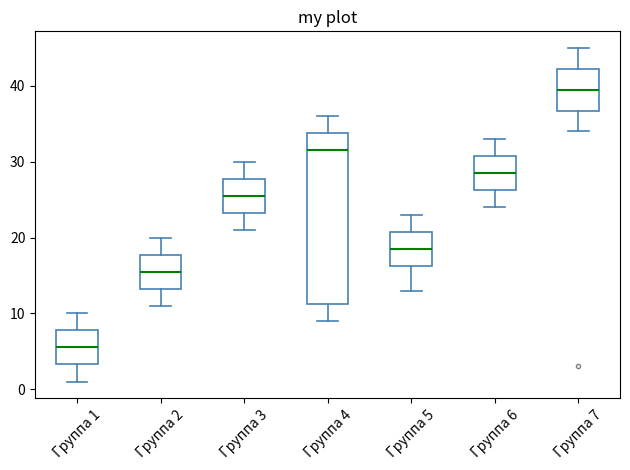

Reading left to right, transcribe this box plot: for each box, give where its median line is, the range the box spans, and where its two whiskers end, as read against the y-axis. The values are not printed on the chart, so give them approximately, as read against the axis.

Группа 1: median 6, box 3 to 8, whiskers 1 to 10
Группа 2: median 16, box 13 to 18, whiskers 11 to 20
Группа 3: median 26, box 23 to 28, whiskers 21 to 30
Группа 4: median 32, box 11 to 34, whiskers 9 to 36
Группа 5: median 19, box 16 to 21, whiskers 13 to 23
Группа 6: median 29, box 26 to 31, whiskers 24 to 33
Группа 7: median 40, box 37 to 42, whiskers 34 to 45